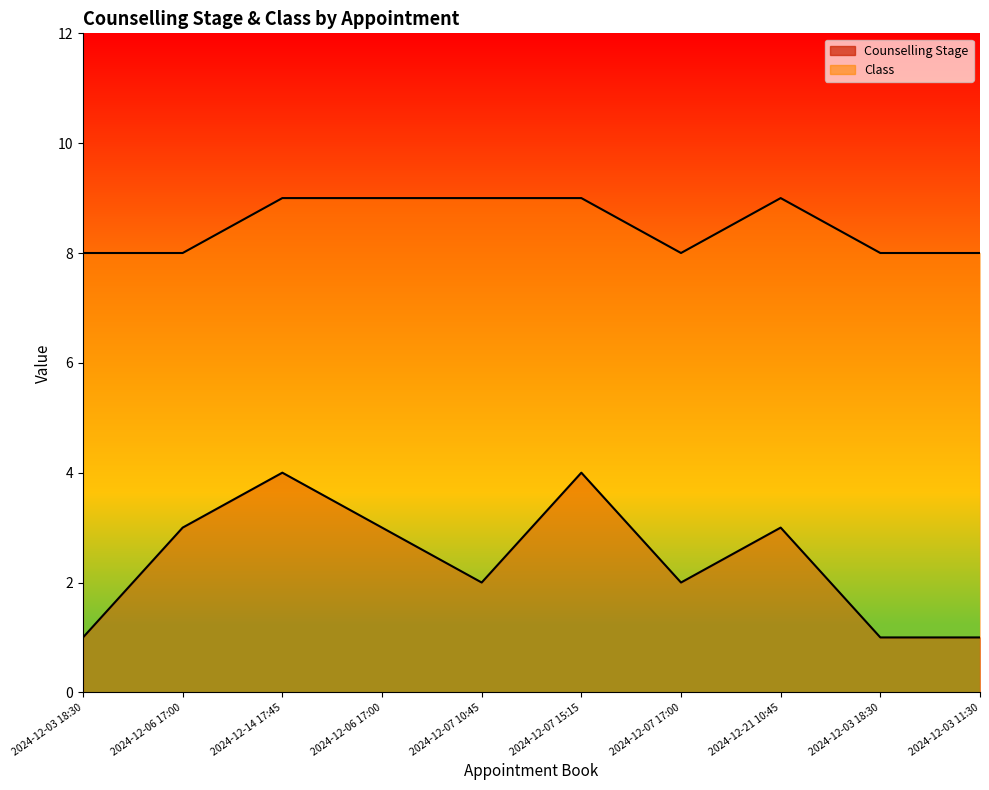

The Counselling Stage series shows 3 at 2024-12-06 17:00. True or false?

True